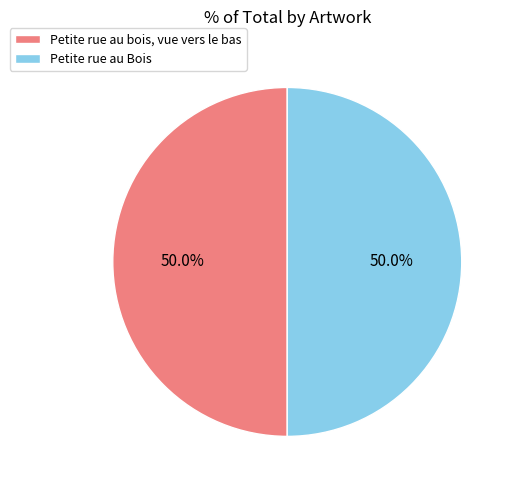

To the nearest percent, what portion does Petite rue au Bois represent?

50%